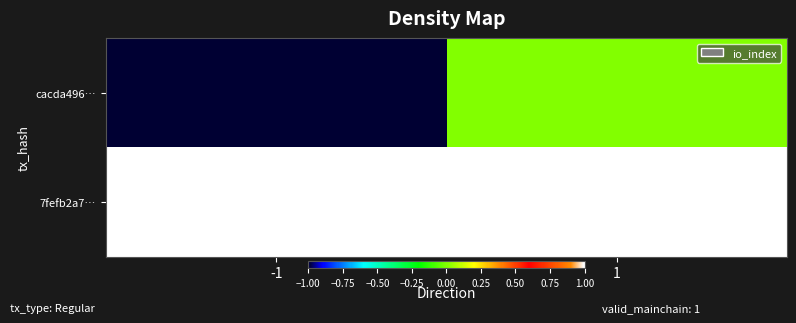

At which category does the chart reach its minimum across all series?

-1